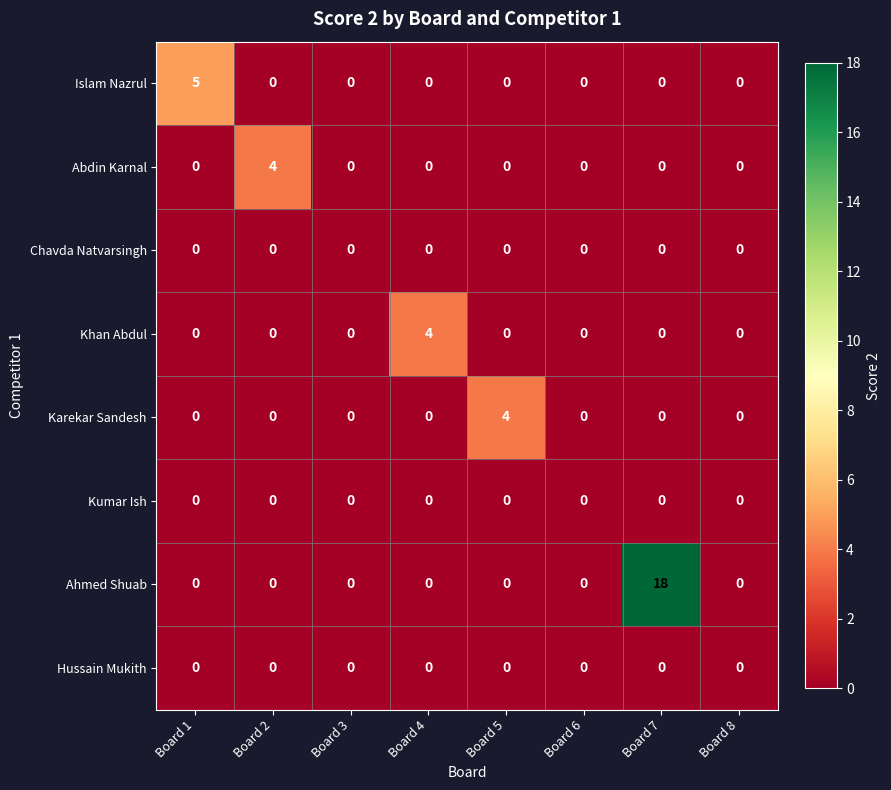

Which series has the widest spread of values?

Ahmed Shuab